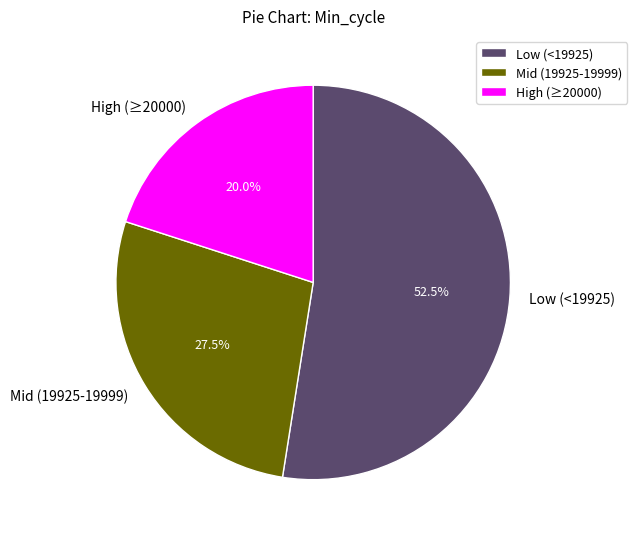

Combined, do Mid (19925-19999) and Low (<19925) account for over 50%?

Yes